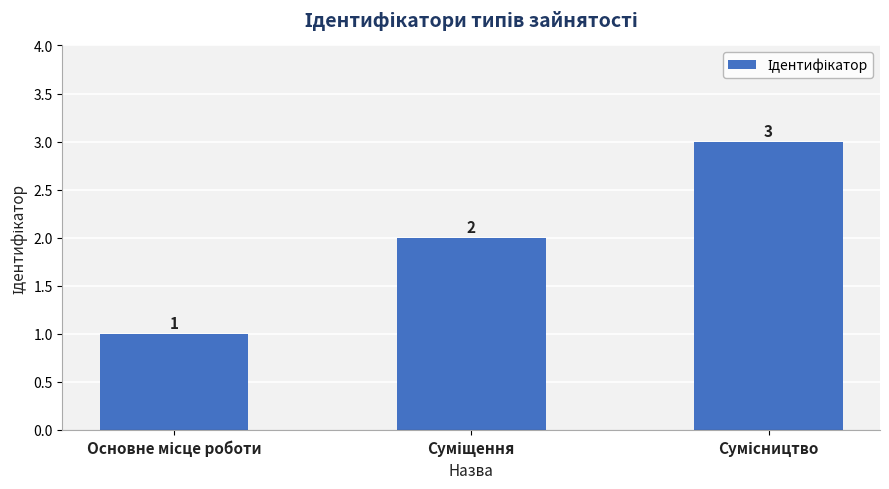

What is the maximum value shown in the chart?

3